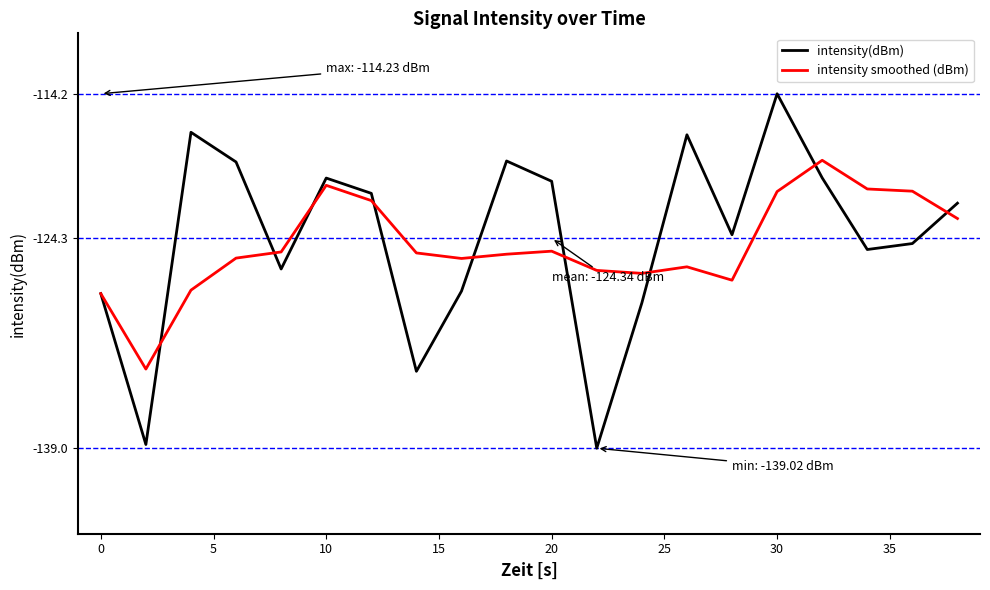

What is the maximum value shown in the chart?

-114.2